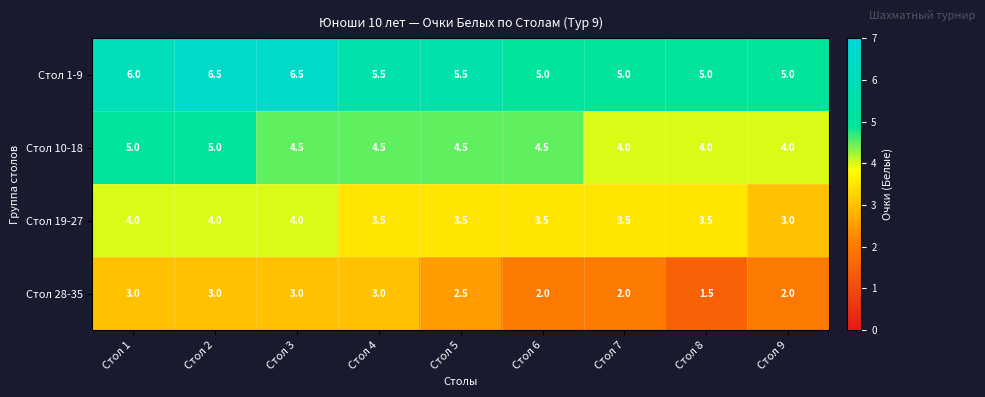

What is the total value across all series at Стол 8?

14.0